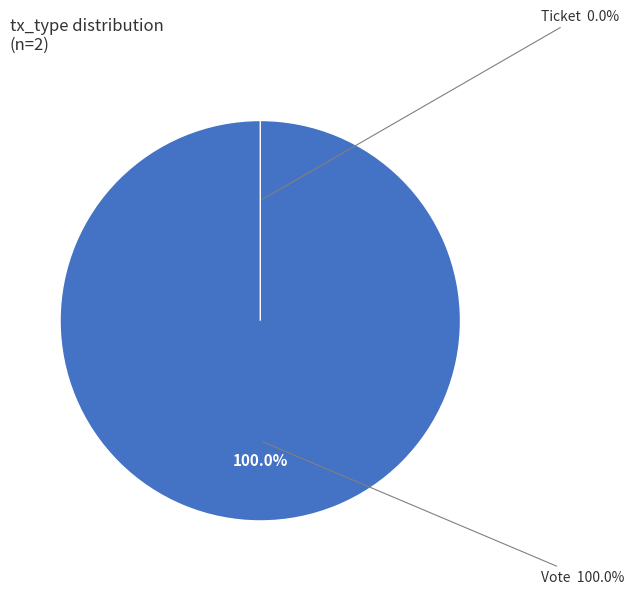

Rank the categories by value from lowest to highest.

Ticket, Vote